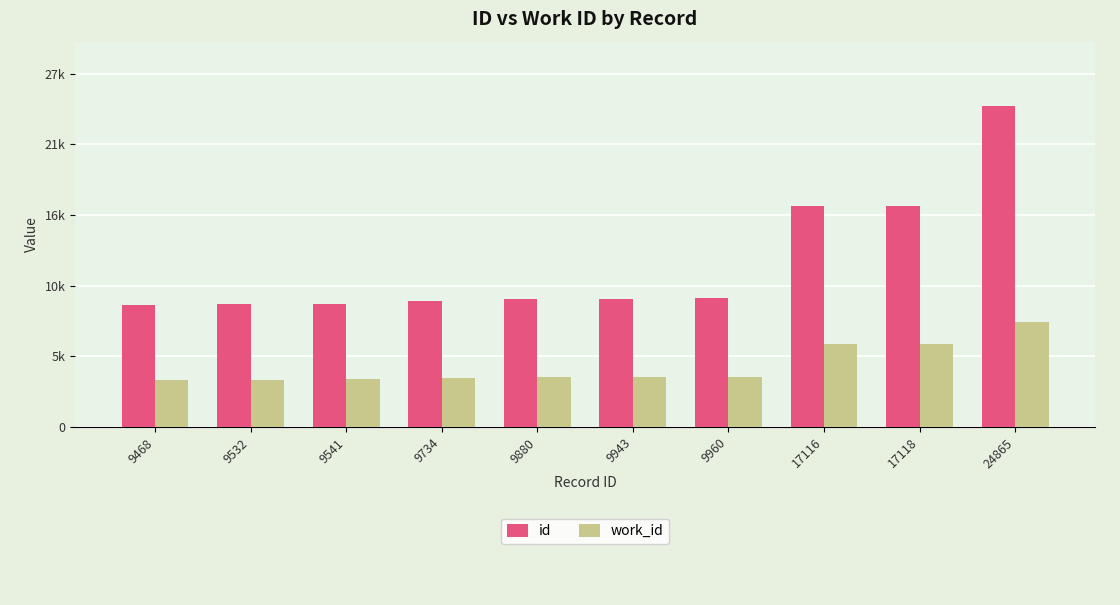

What are all the series names shown in the legend?

id, work_id